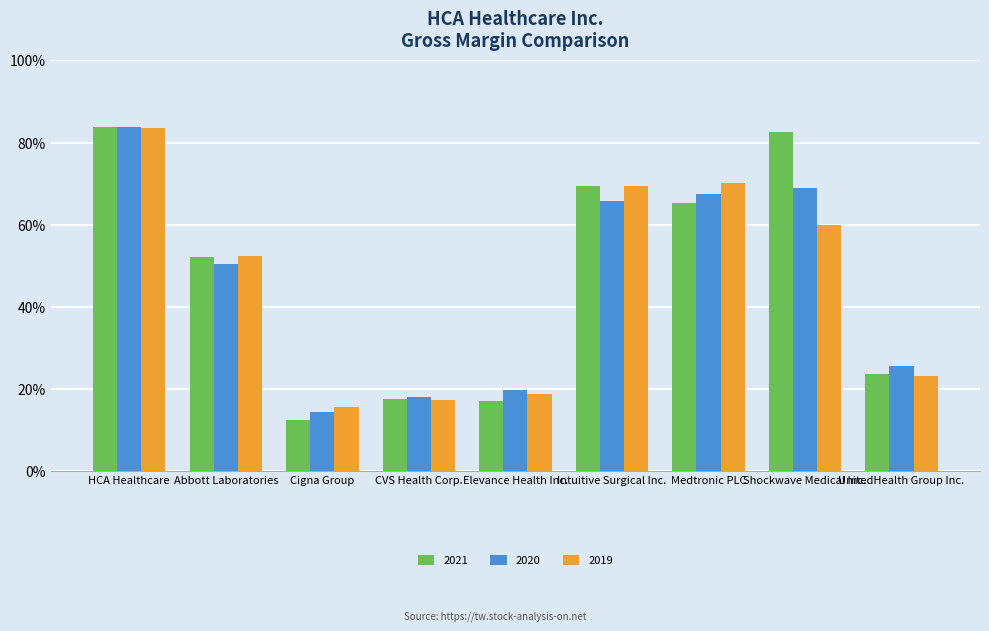

At which category is the sum across all series the highest?

HCA Healthcare